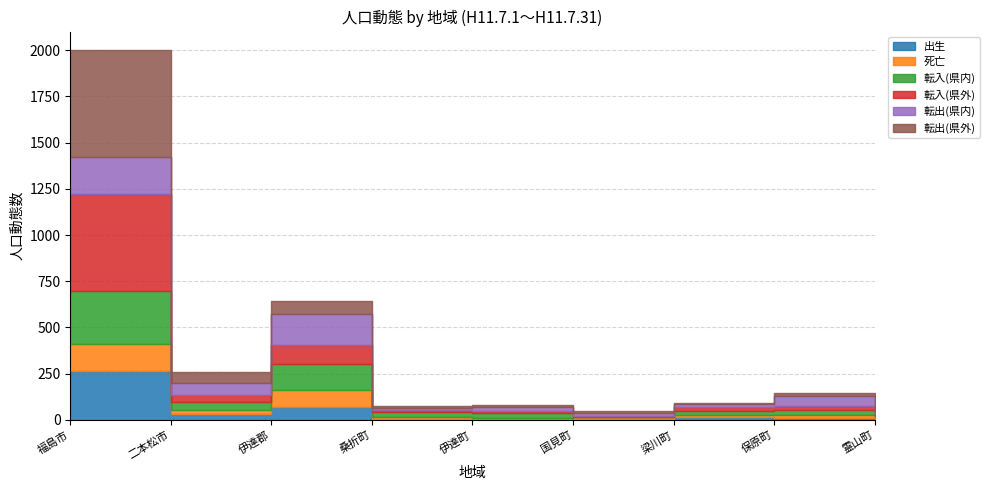

Does the chart have visible grid lines?

Yes